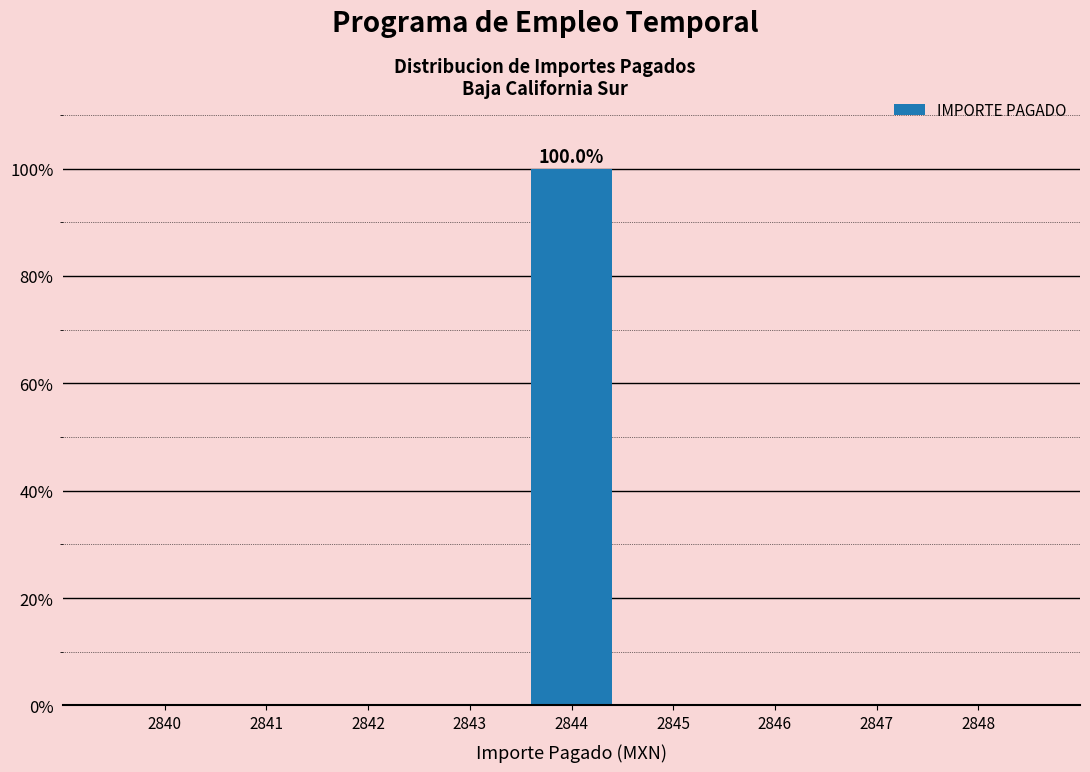

Reading left to right, list all the values displayed in this chart.

2840=0	2841=0	2842=0	2843=0	2844=100	2845=0	2846=0	2847=0	2848=0